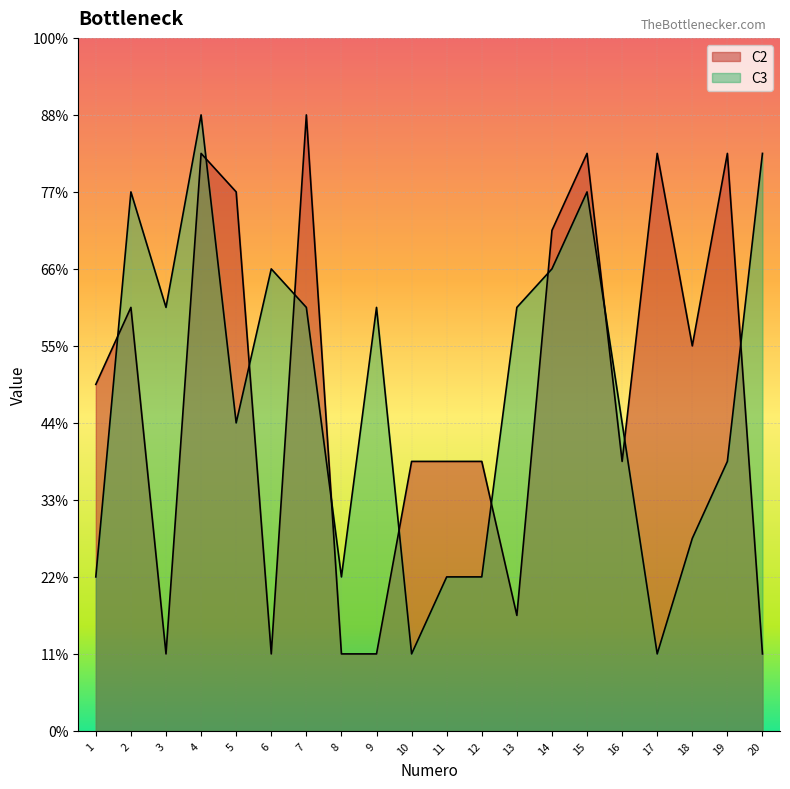

Reading left to right, what are all the values shown in this chart?

C2: 9	11	2	15	14	2	16	2	2	7	7	7	3	13	15	7	15	10	15	2
C3: 4	14	11	16	8	12	11	4	11	2	4	4	11	12	14	8	2	5	7	15